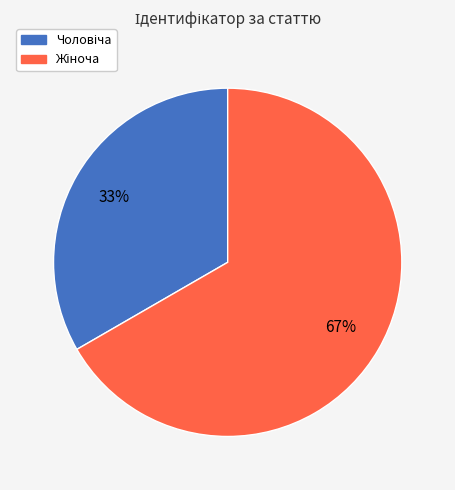

Does any single category account for the majority?

Yes